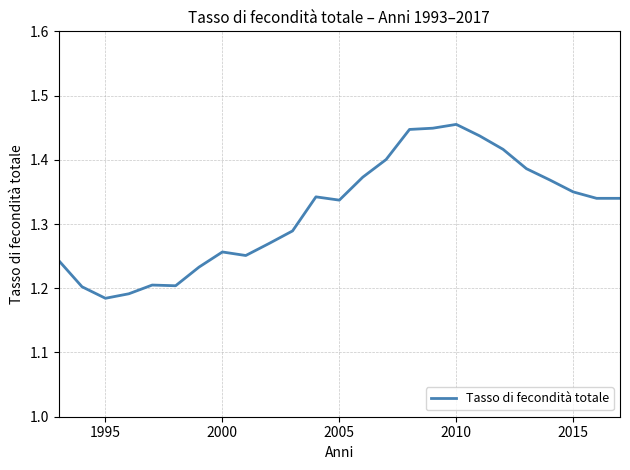

What is the difference between the maximum and minimum values?

0.3